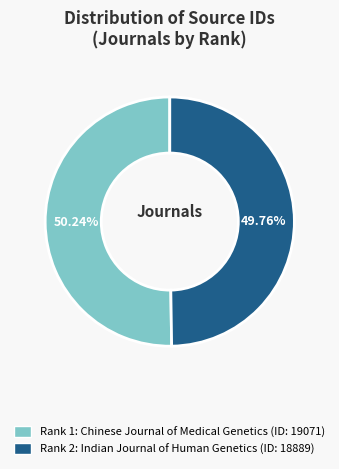

Is the sum of Rank 1: Chinese Journal of Medical Genetics (ID: 19071) and Rank 2: Indian Journal of Human Genetics (ID: 18889) greater than half?

Yes